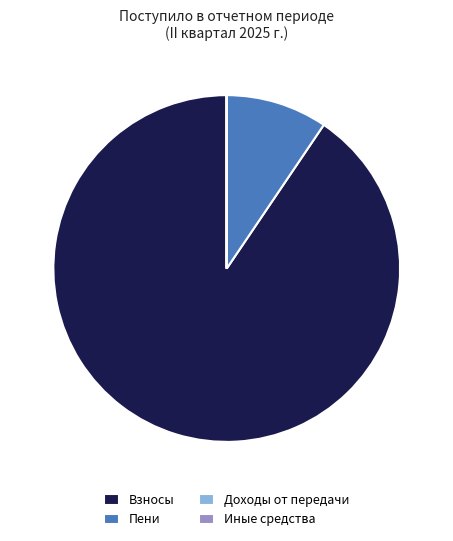

True or false: Пени accounts for 1% of the total.

False